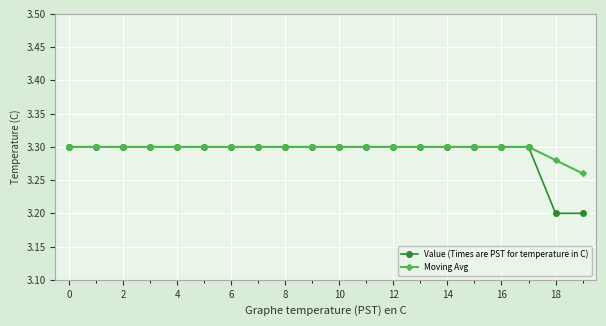

Which series has the widest spread of values?

Value (Times are PST for temperature in C)